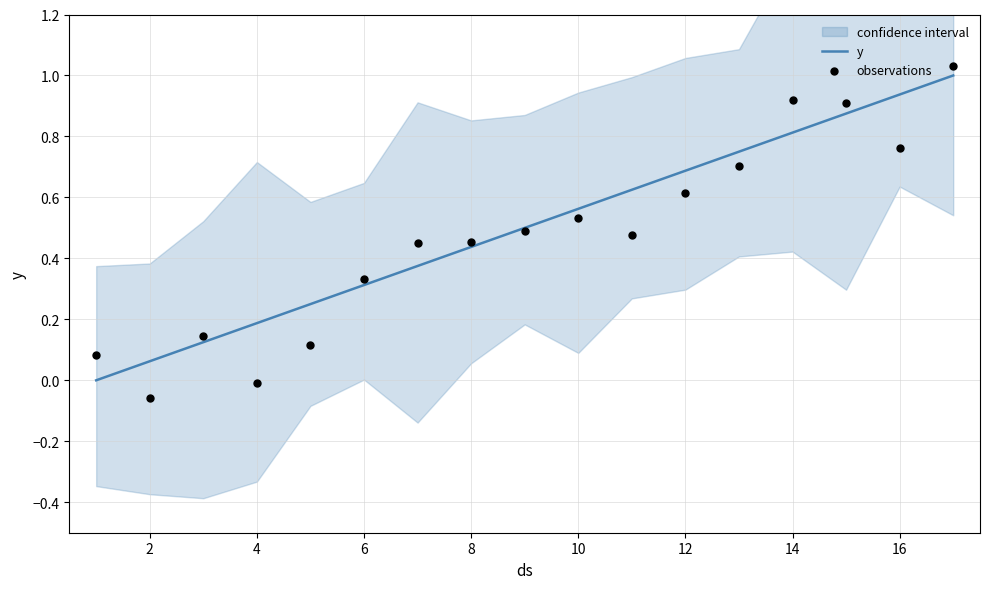

The y series shows 0.3 at 6. True or false?

True